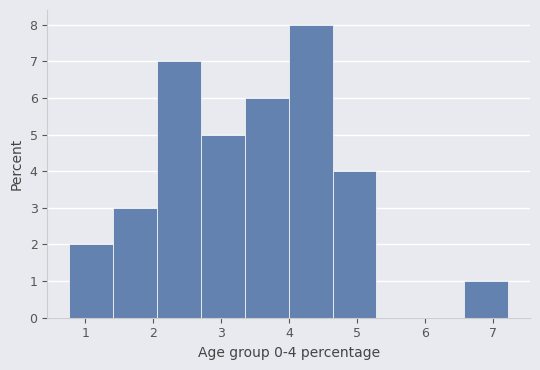

Over which range of the x-axis is the bar tallest?

4.0 to 4.6